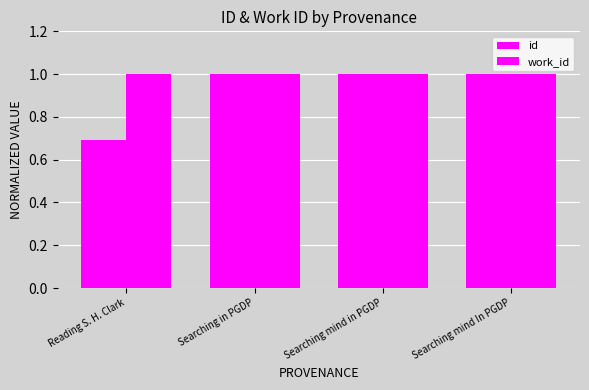

What is the difference between the maximum and minimum values in the id series?

0.3